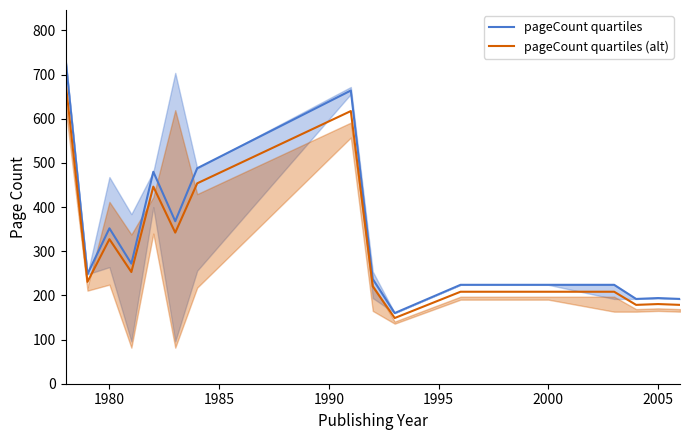

Is it true that pageCount quartiles equals 352.0 at 1980?

True